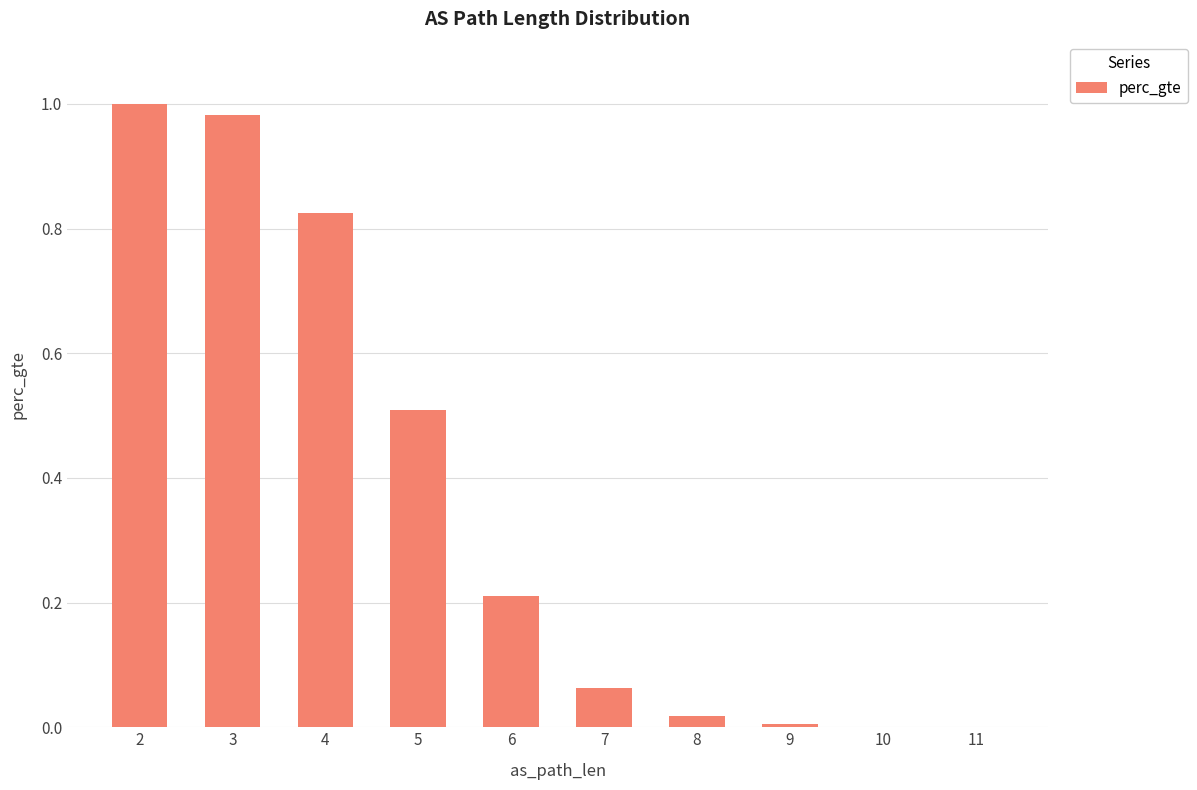

Is it true that the value at 11 is 0.0?

True